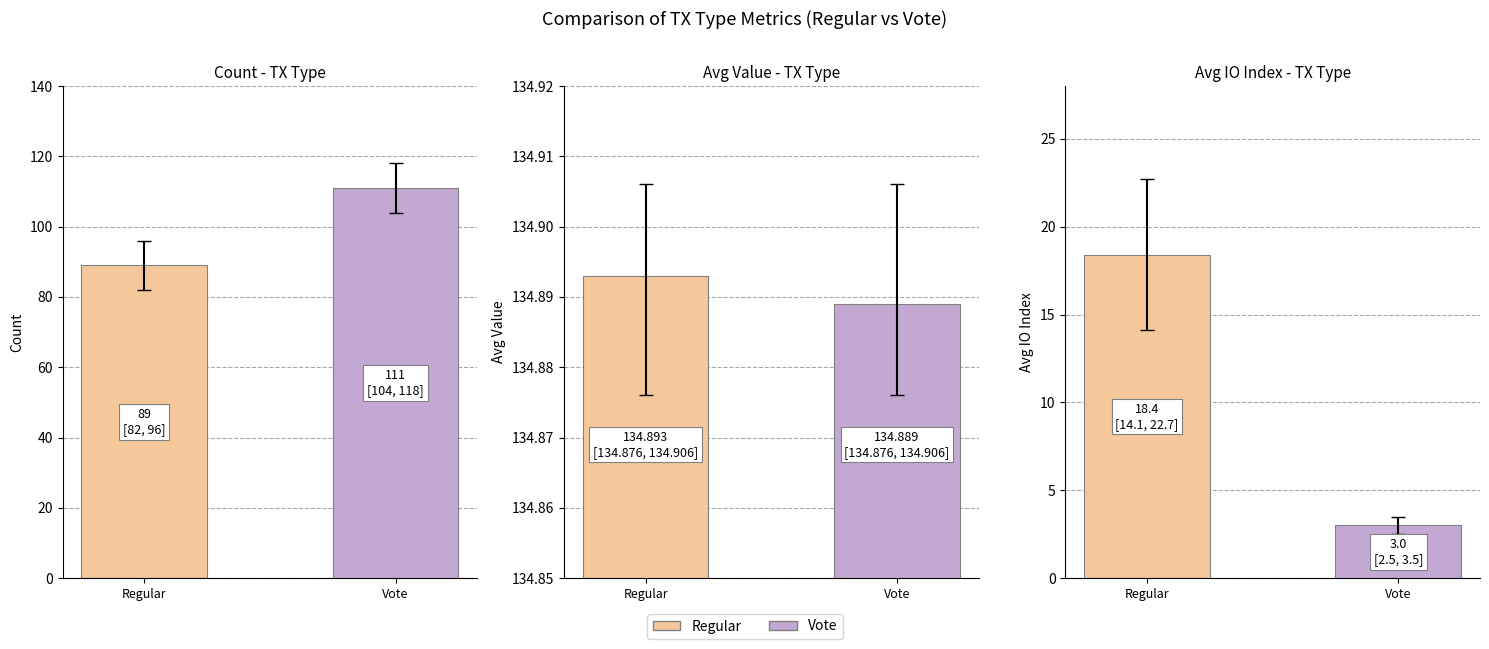

How many values in the Regular_valid series exceed 0?

1